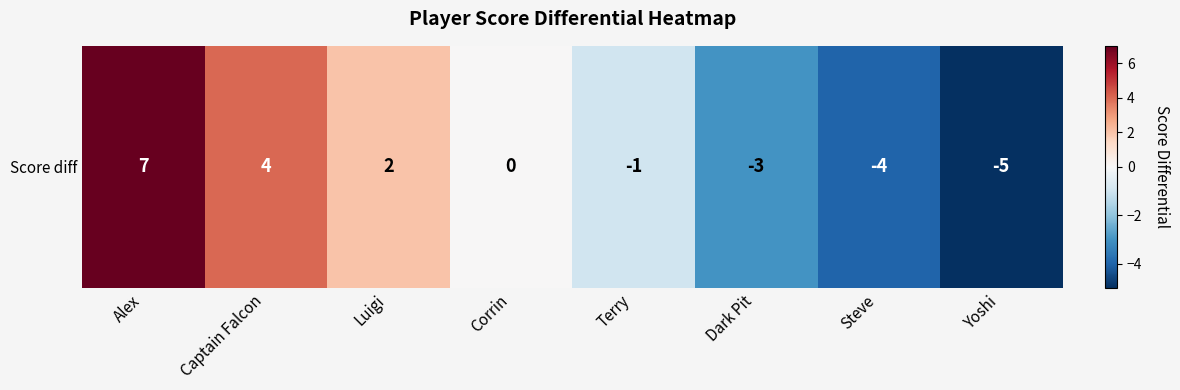

List the labels in order of value, largest first.

Alex, Captain Falcon, Luigi, Corrin, Terry, Dark Pit, Steve, Yoshi